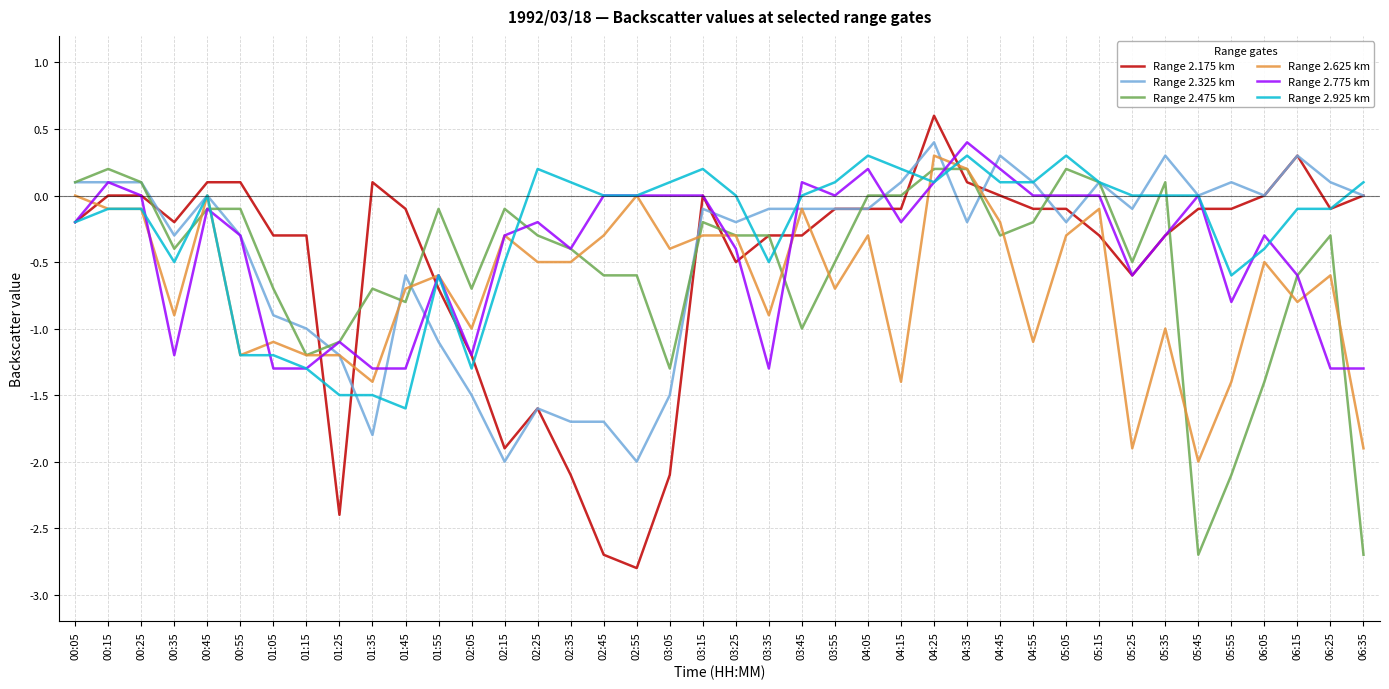

How many lines are shown in the chart?

6